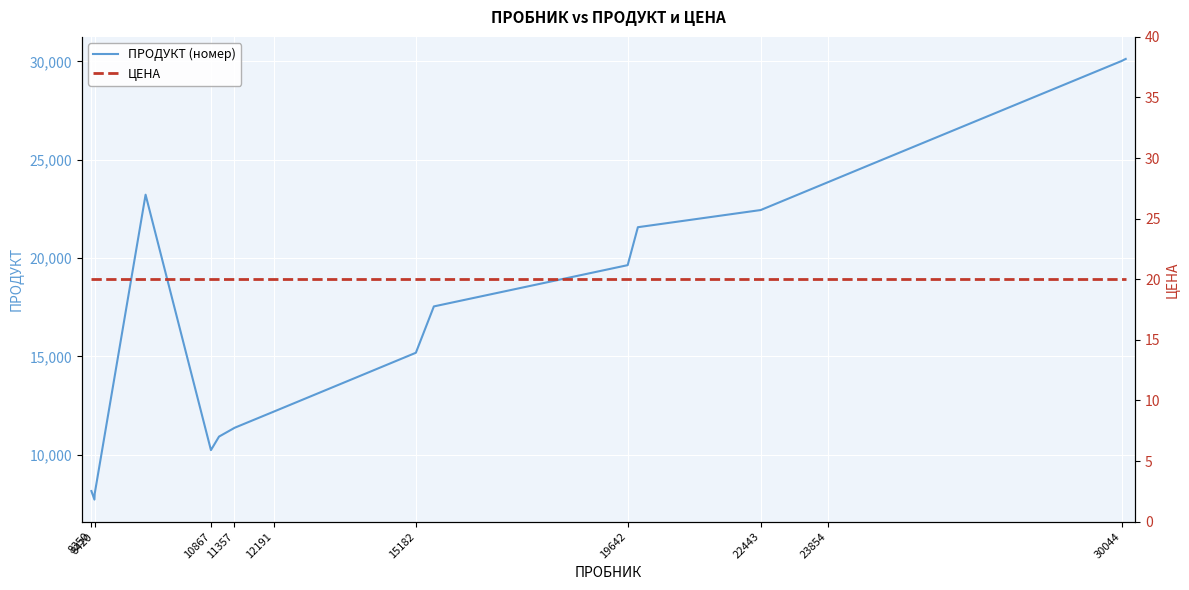

Reading left to right, list all the values displayed in this chart.

ПРОДУКТ (номер): 8150	7714	8020	23223	10231	10919	11355	11367	12190	13850	15183	17540	19639	21569	22442	23838	23853	24737	30025	30128
ЦЕНА: 20	20	20	20	20	20	20	20	20	20	20	20	20	20	20	20	20	20	20	20